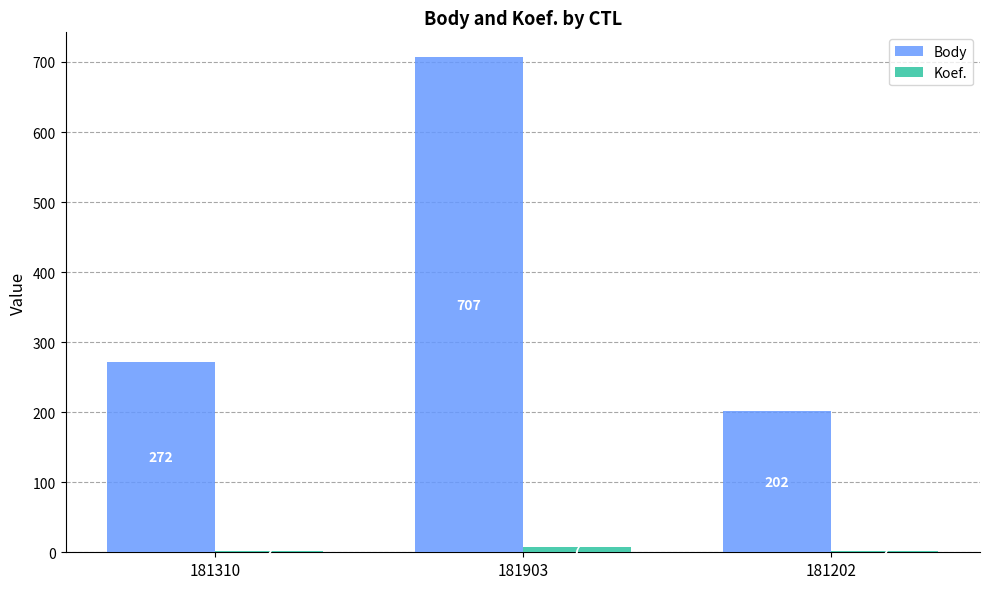

What is the sum of the Body values at 181310 and 181202?

474